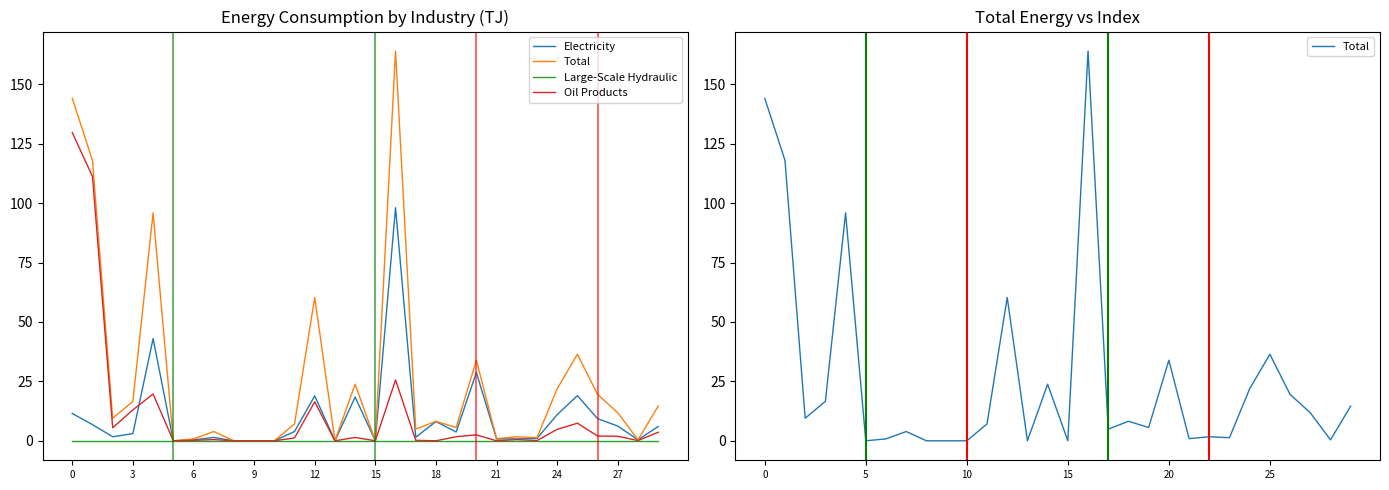

Is this an area chart (filled region under the line)?

No